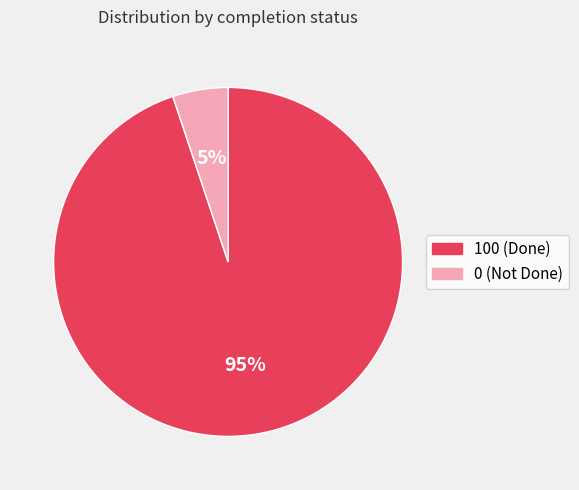

Which category has the biggest portion of the pie?

100